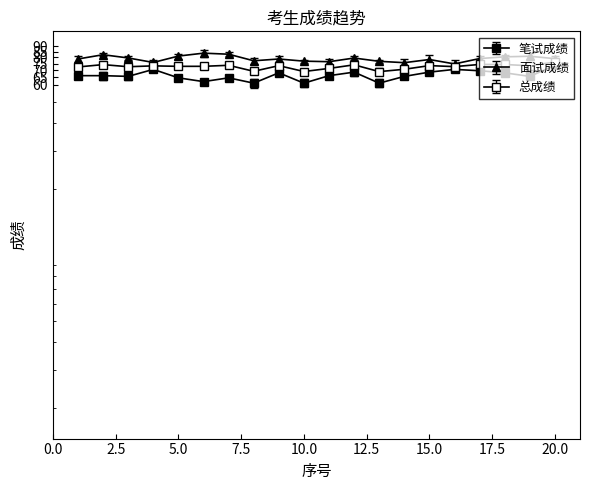

True or false: 笔试成绩 has more than 0 interior local peaks.

True